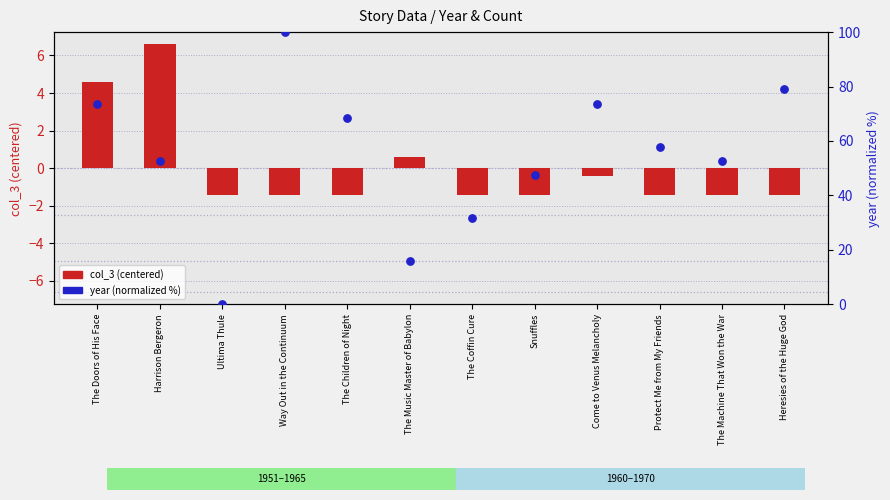

Which series reaches the minimum Y coordinate?

col_3 (centered)